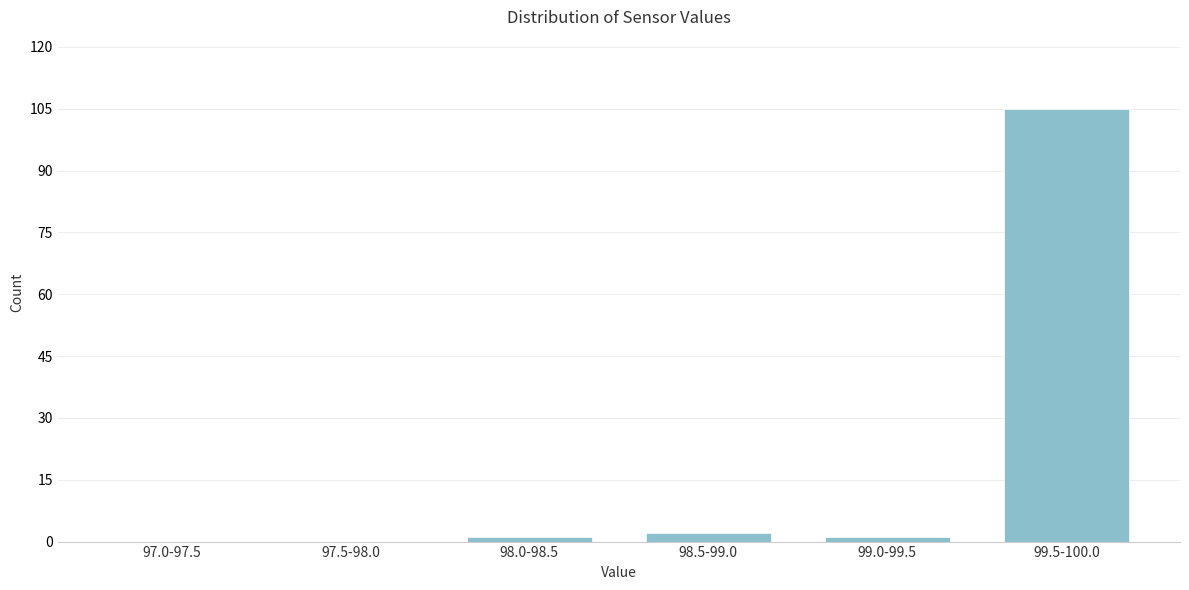

Reading left to right, list all the values displayed in this chart.

97.0-97.5=0	97.5-98.0=0	98.0-98.5=1	98.5-99.0=2	99.0-99.5=1	99.5-100.0=105